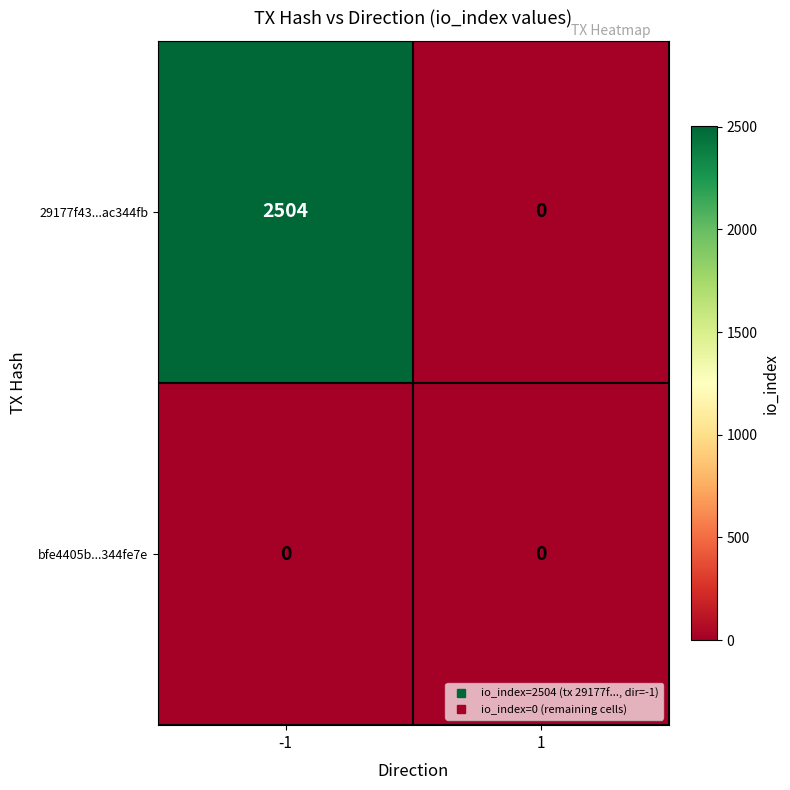

Between -1 and 1, which series saw the biggest shift?

29177f43...ac344fb